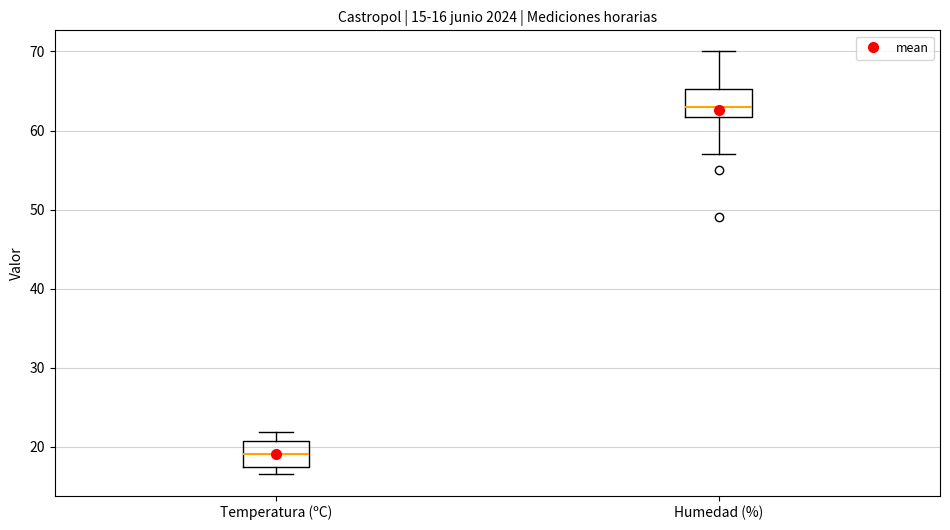

Which box has the lowest median line?

Temperatura (ºC)